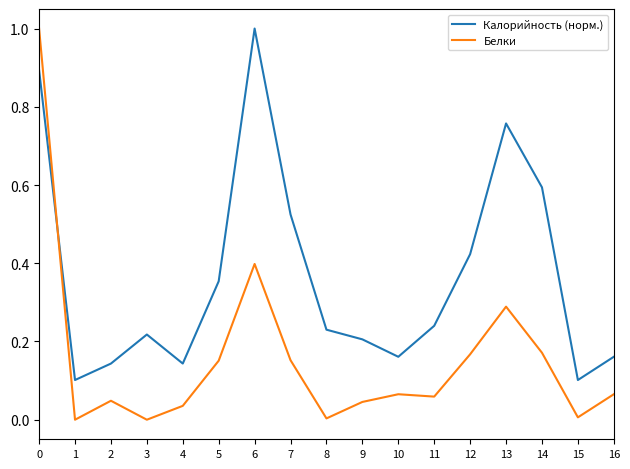

How many times do Калорийность (норм.) and Белки cross each other?

1